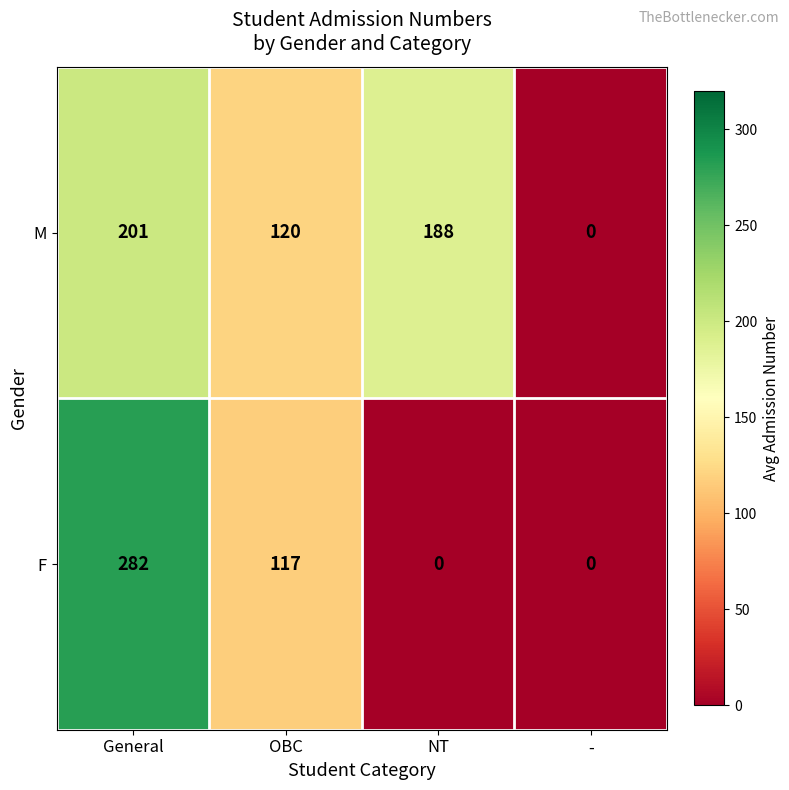

Count the number of data series in this chart.

2